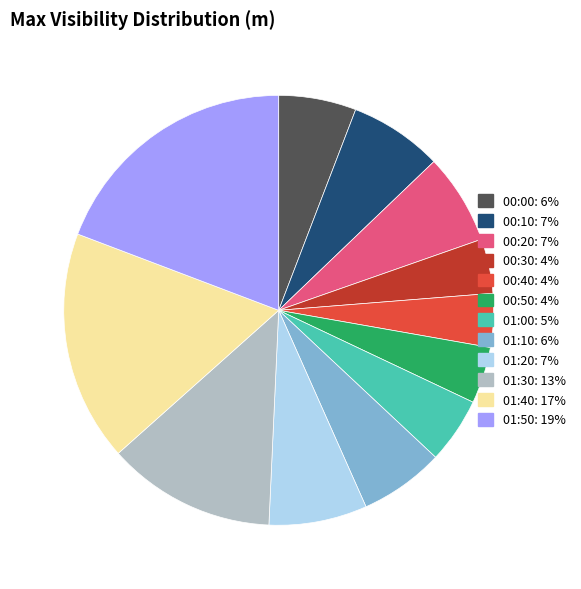

How many segments does this pie chart have?

12